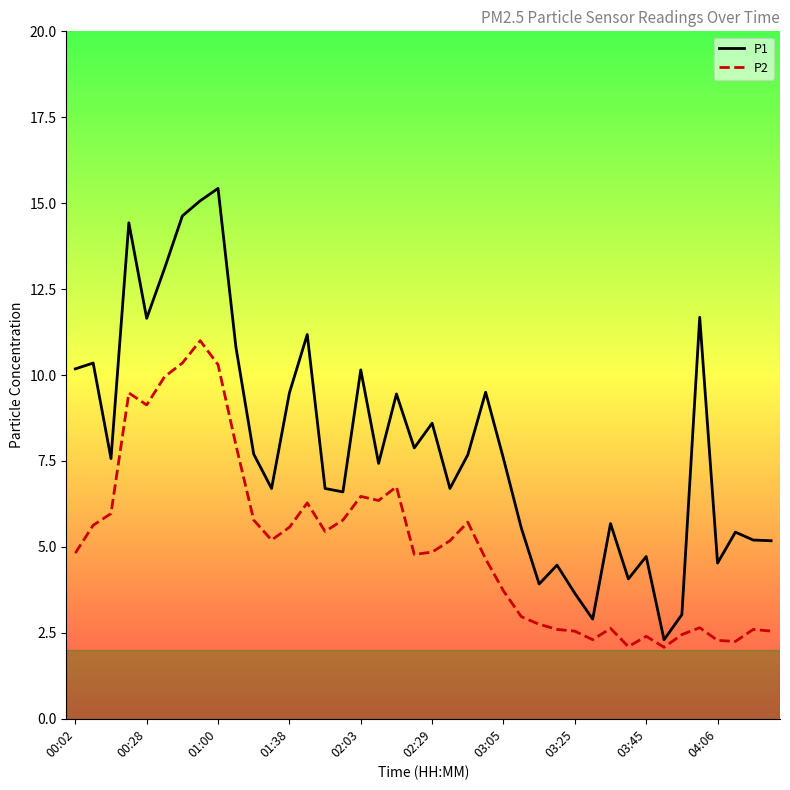

What is the smallest value displayed?

2.1